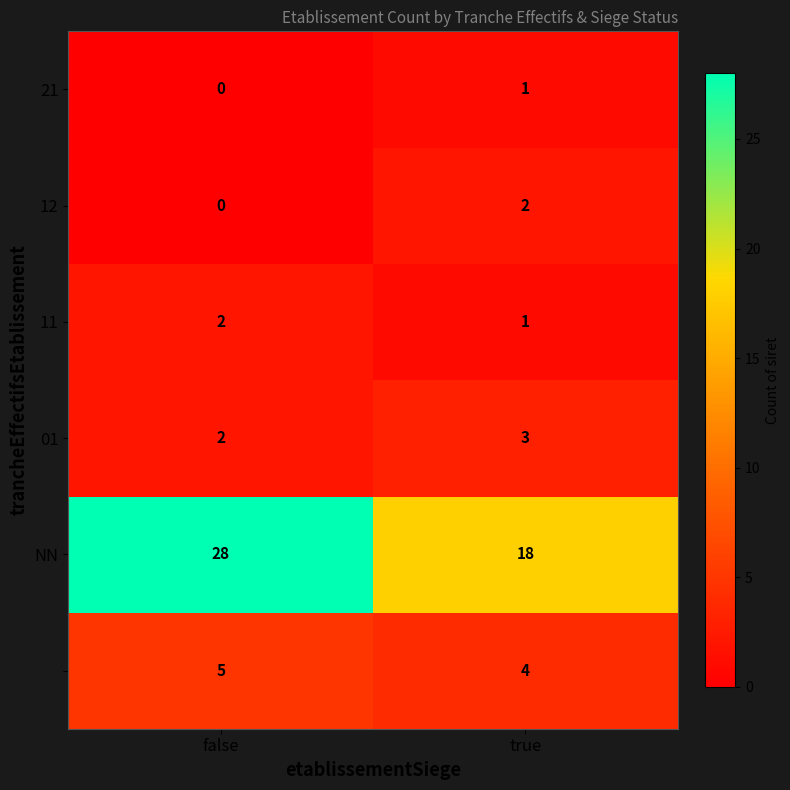

How many data points does each series have?

2